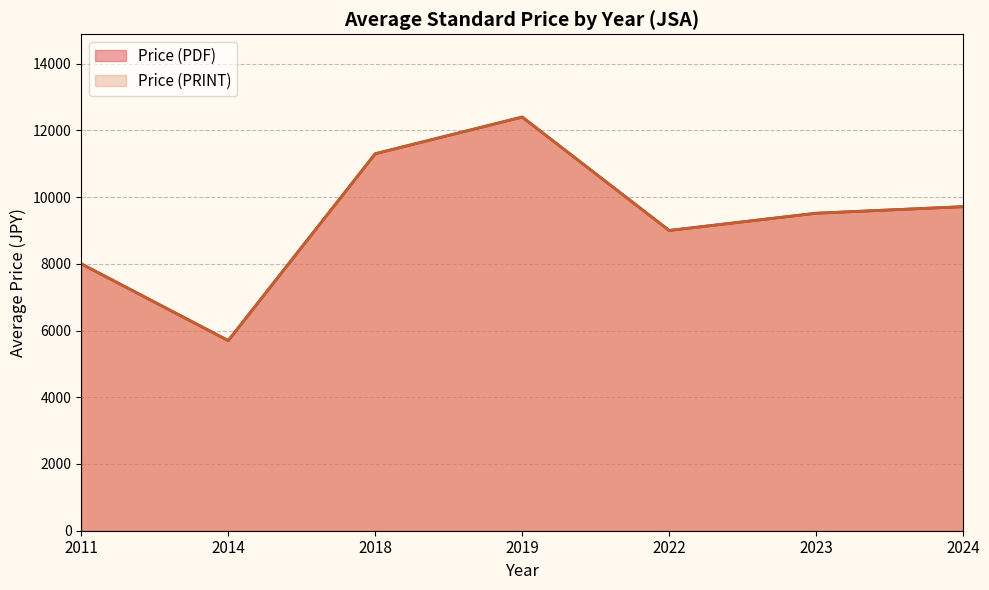

Does the chart display data point markers on the line(s)?

No